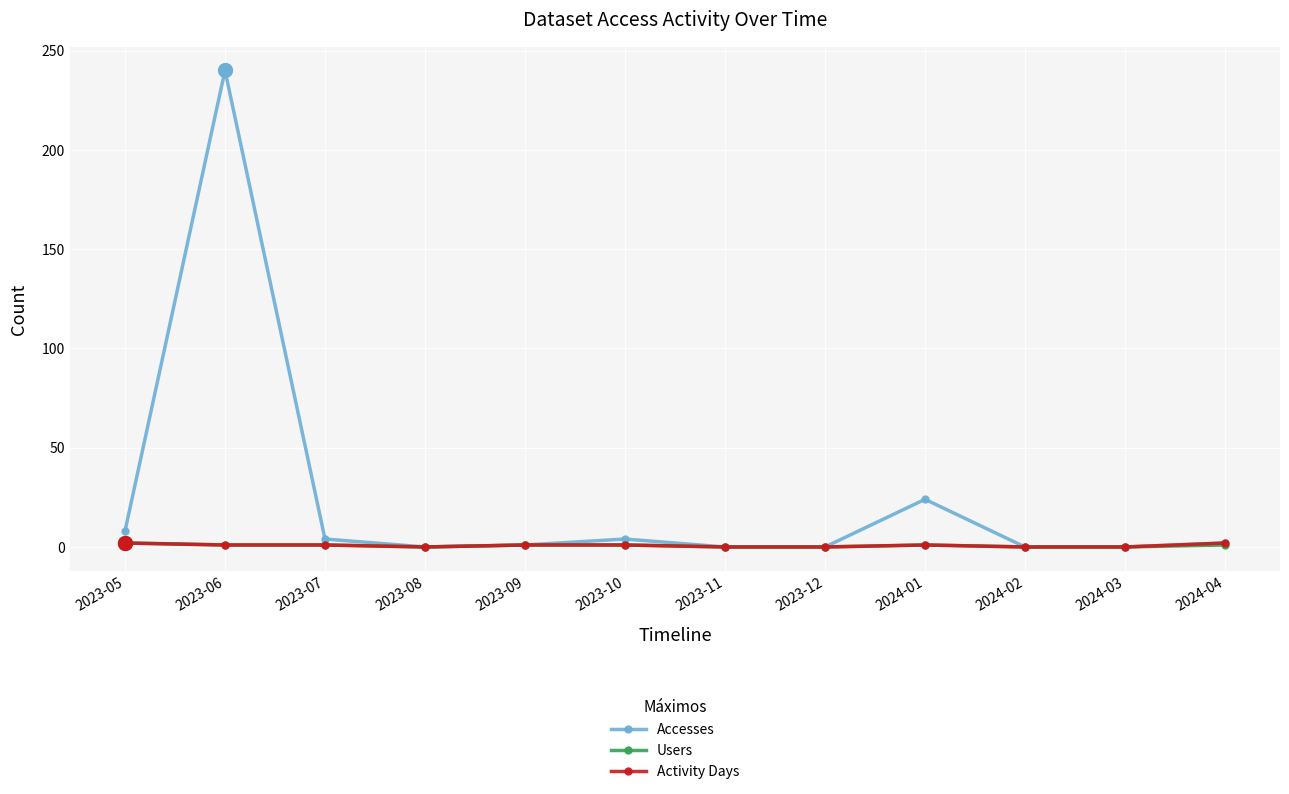

Which series has the largest range (max minus min)?

Accesses